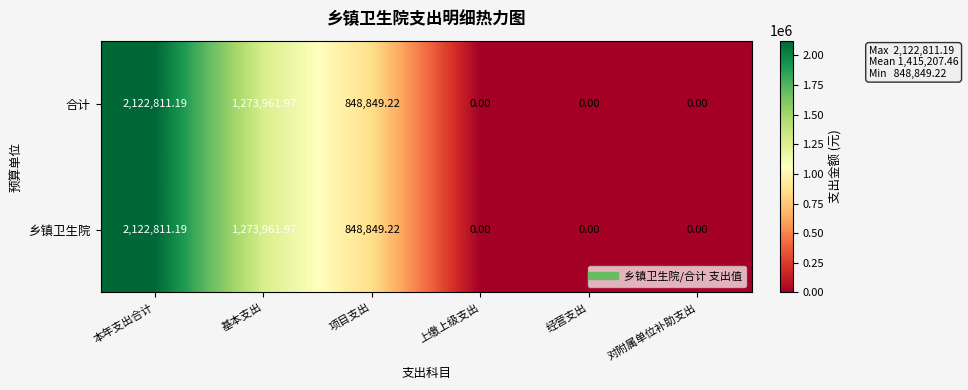

At which category is the sum across all series the highest?

本年支出合计